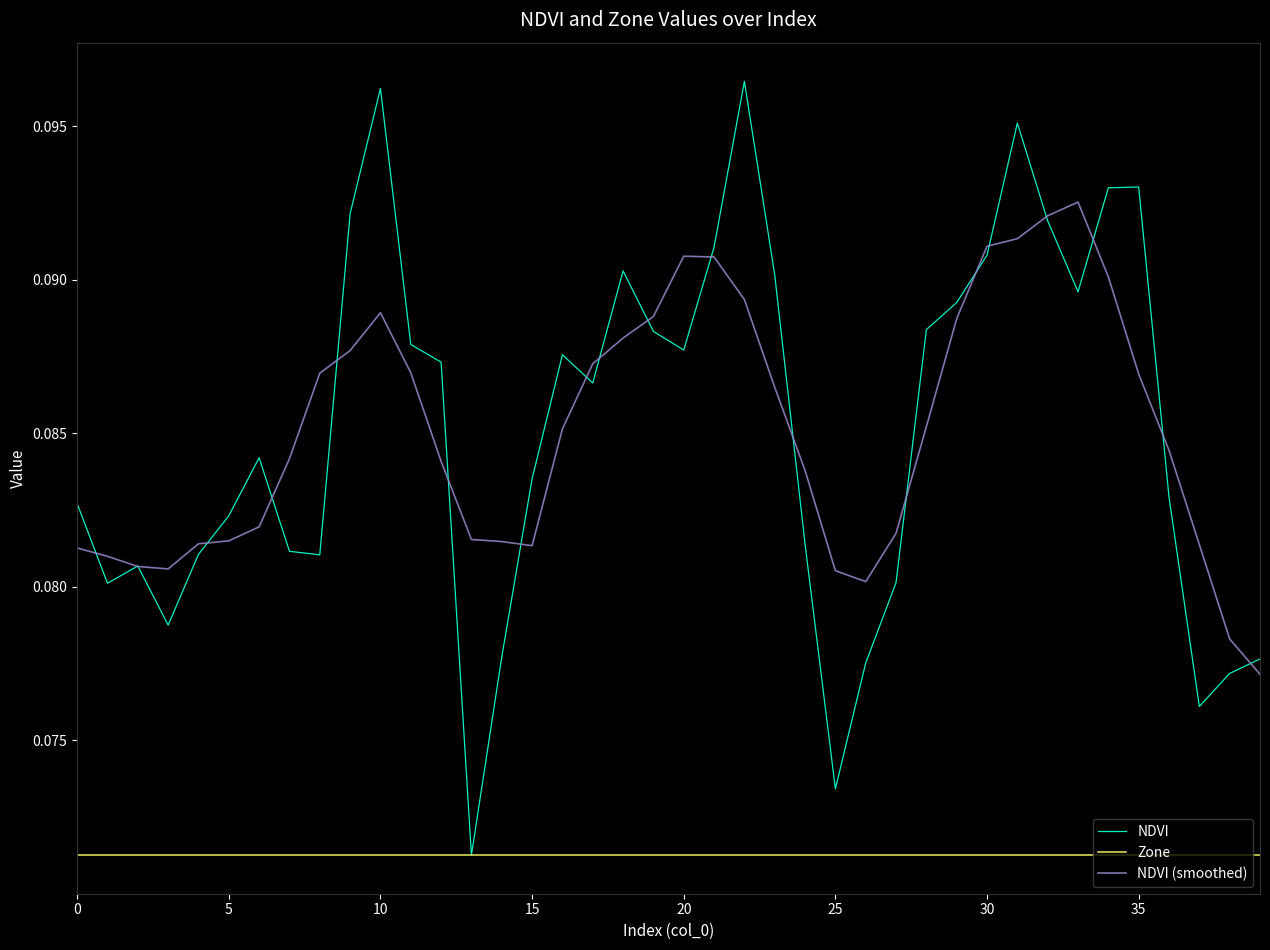

Does the chart display data point markers on the line(s)?

No